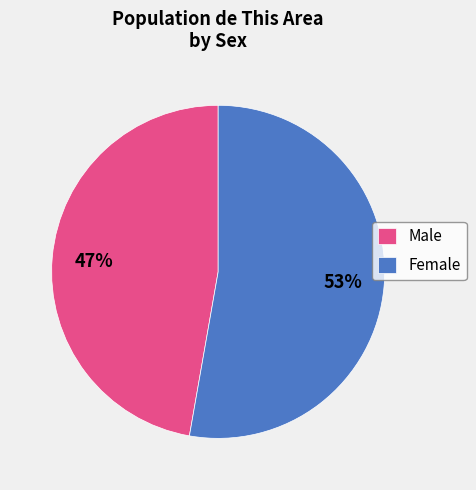

Is it true that Female is 53% of the pie?

True